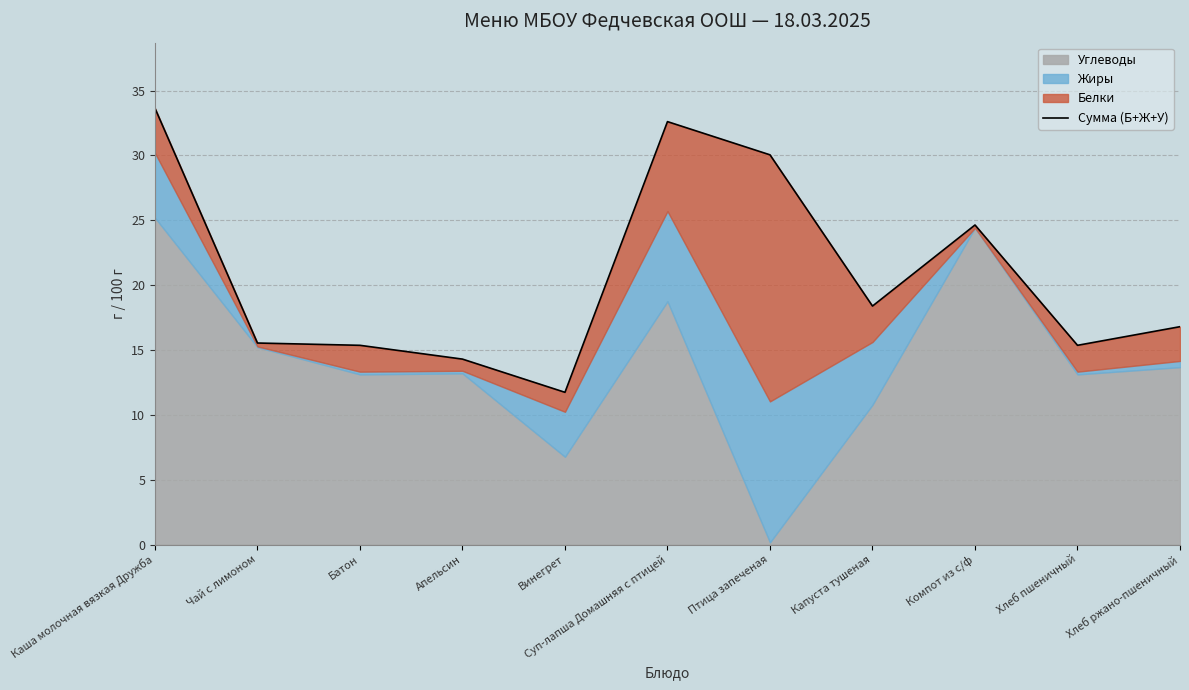

Does the chart have visible grid lines?

Yes